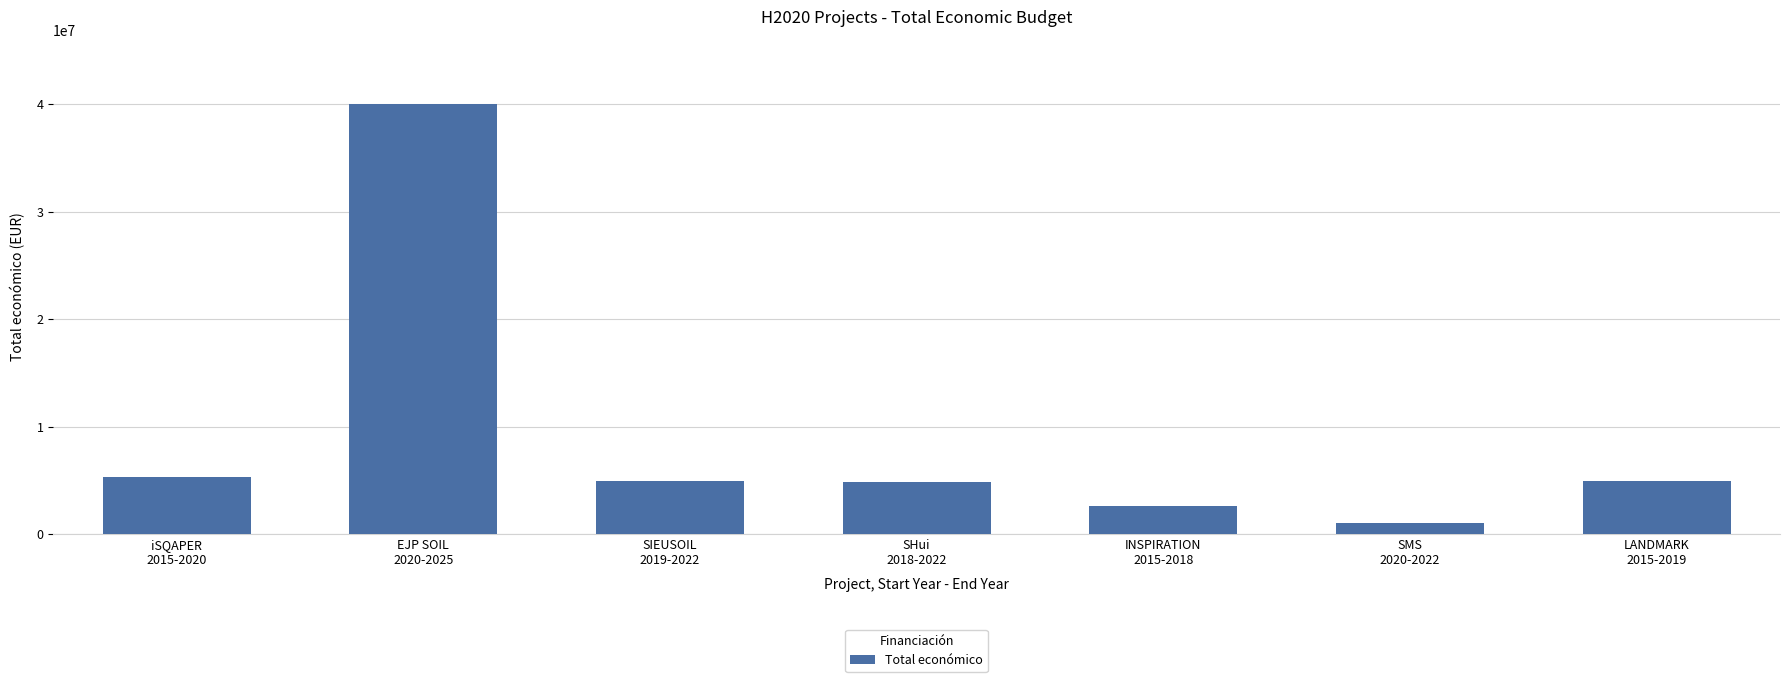

What position from the left is SMS
2020-2022?

6